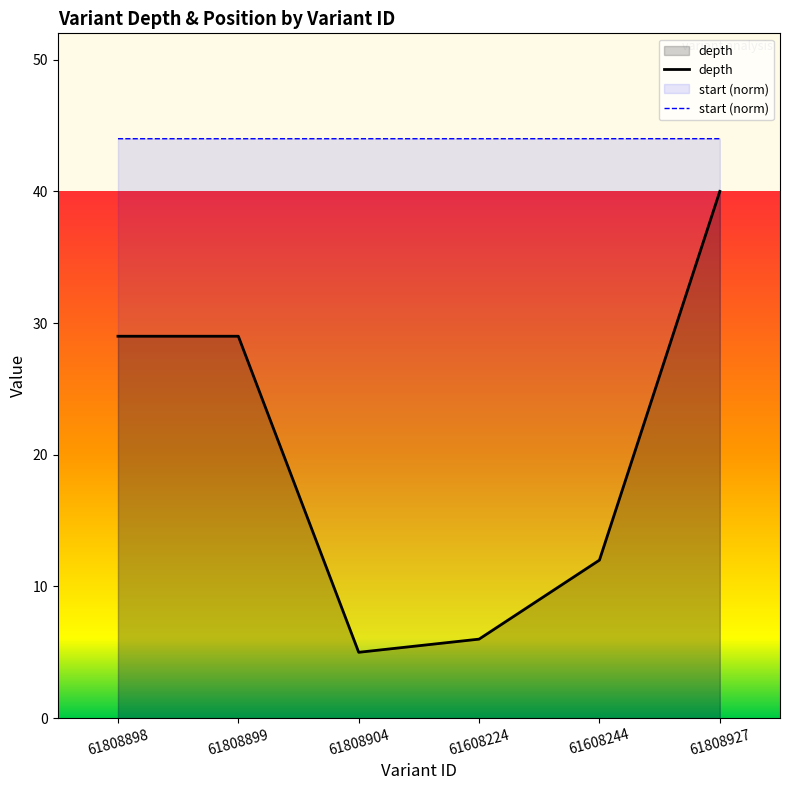

What is the total value across all series at 61608244?

56.0